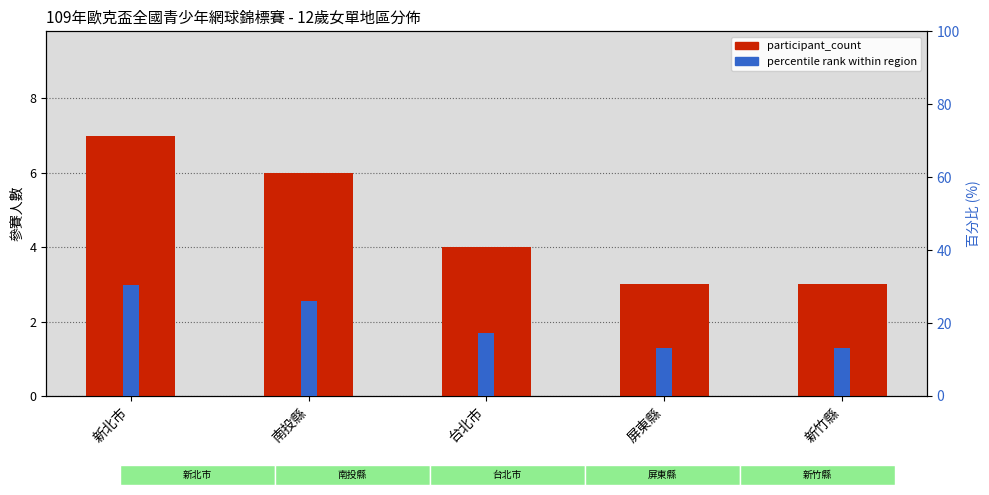

Which has a higher value, 新北市 or 南投縣?

新北市